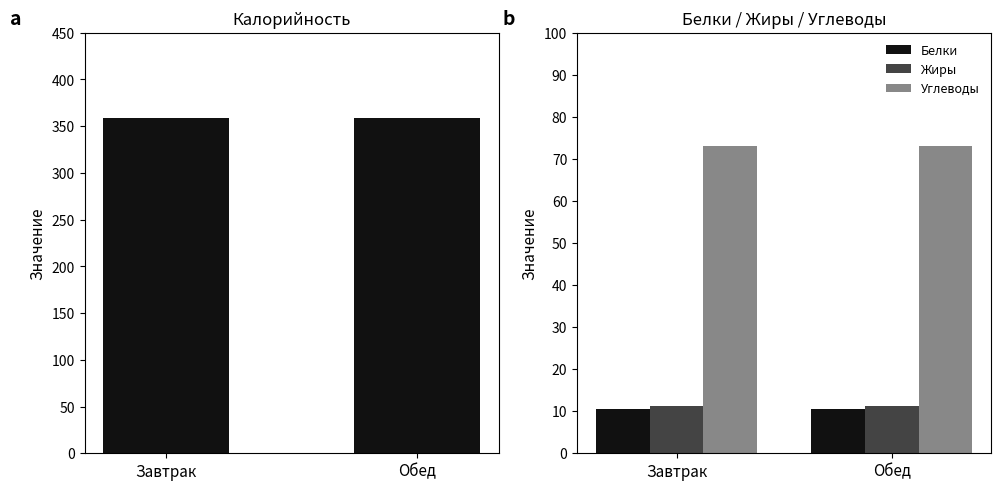

What is the label of the 2nd bar from the left?

Обед